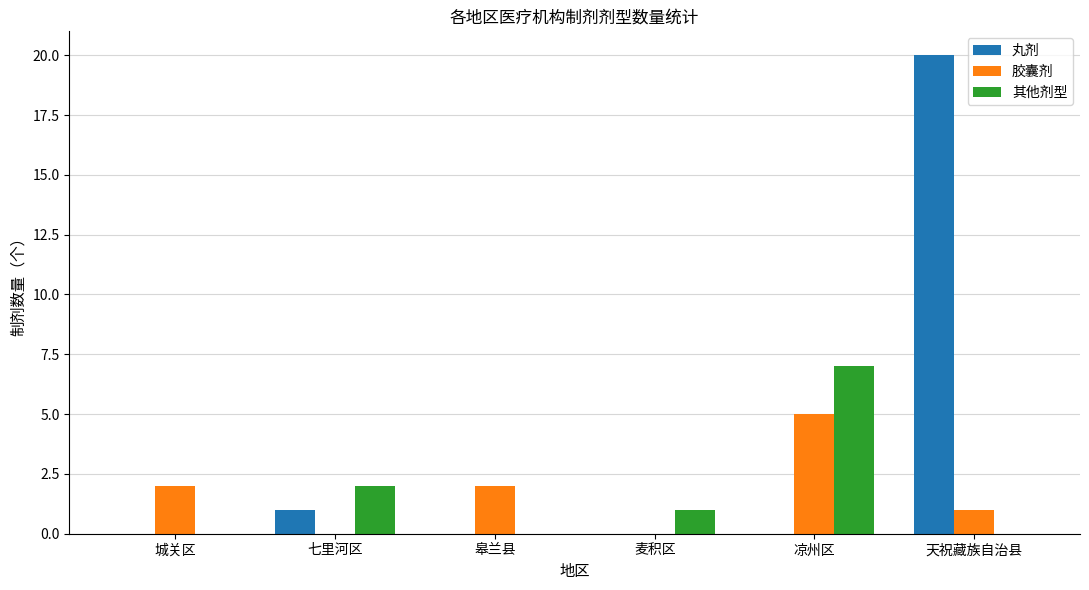

True or false: 丸剂 has a value of -13 at 城关区.

False